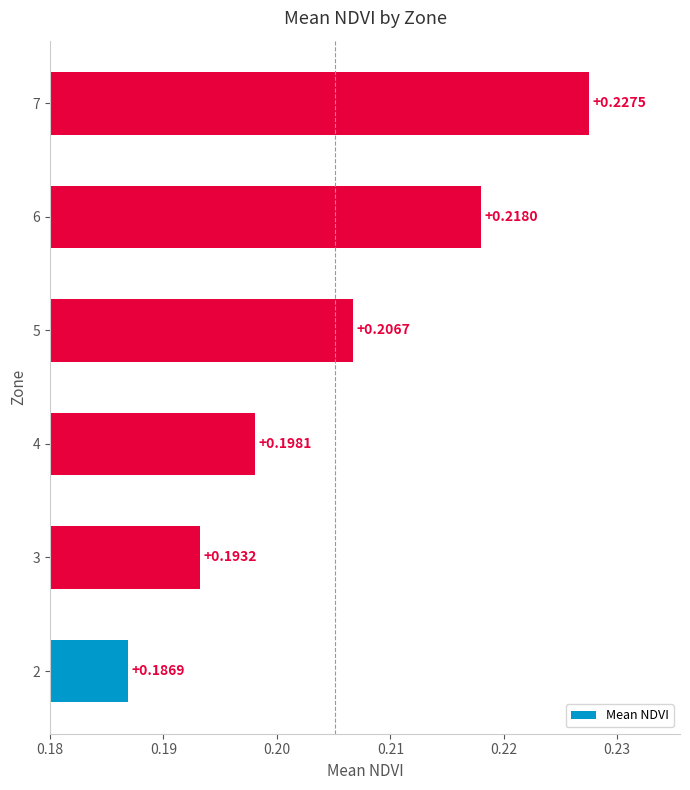

List the labels in order of value, smallest first.

2, 3, 4, 5, 6, 7